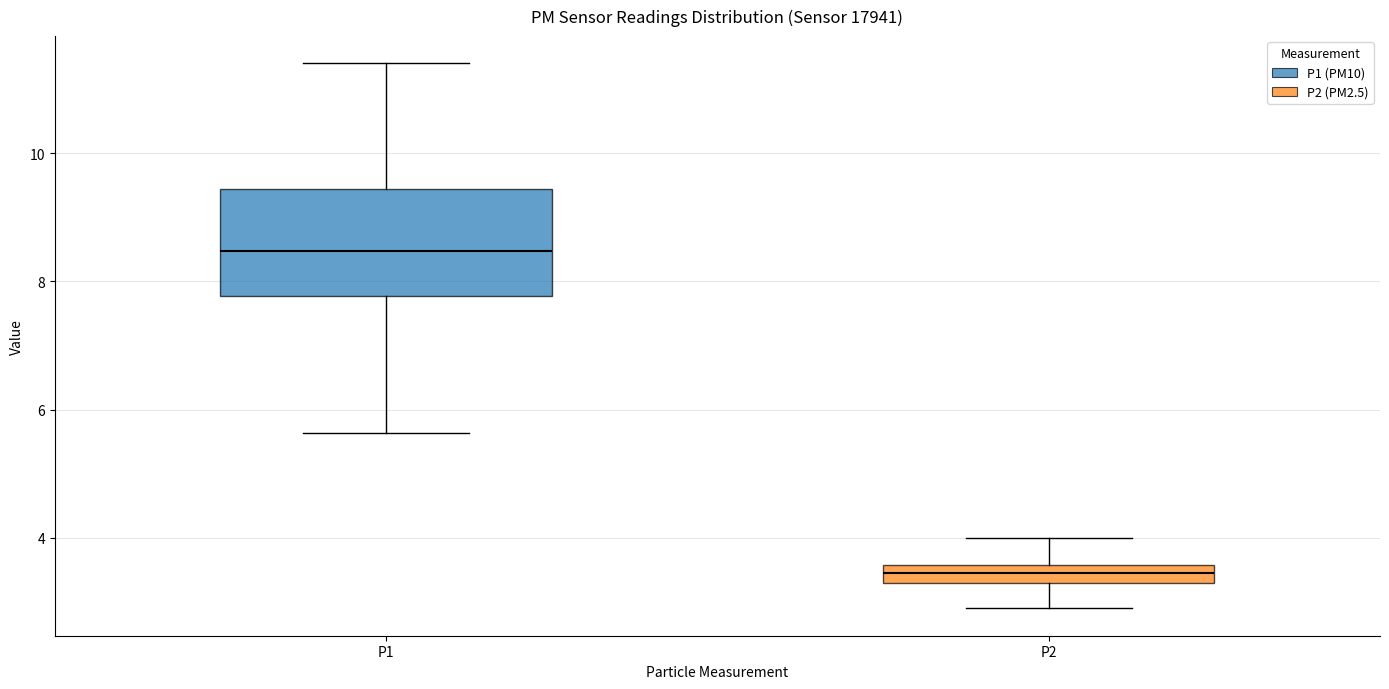

Where does the lower whisker of the box for P2 end on the y-axis? The values are not printed on the chart, so give them approximately, as read against the axis.

3.0